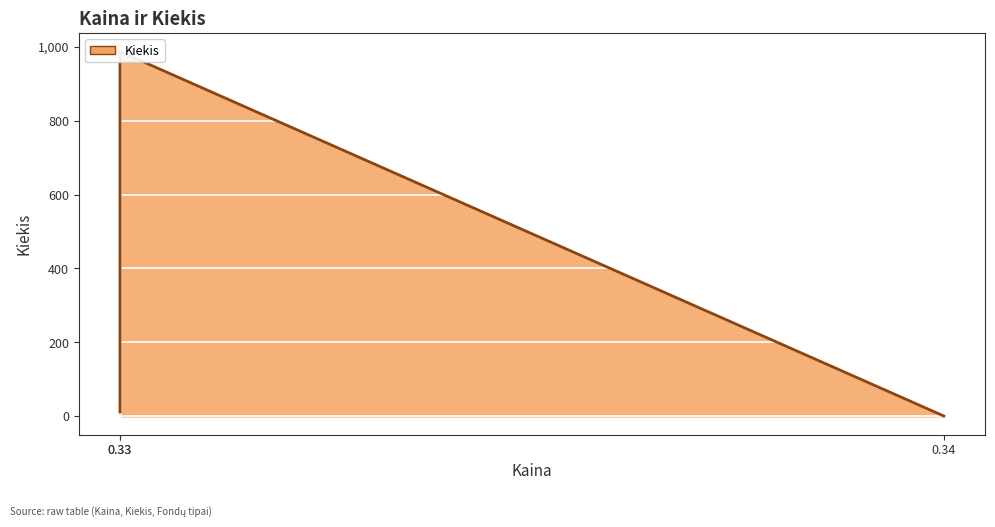

What is the change in value from 0.34 to 0.33?

+986